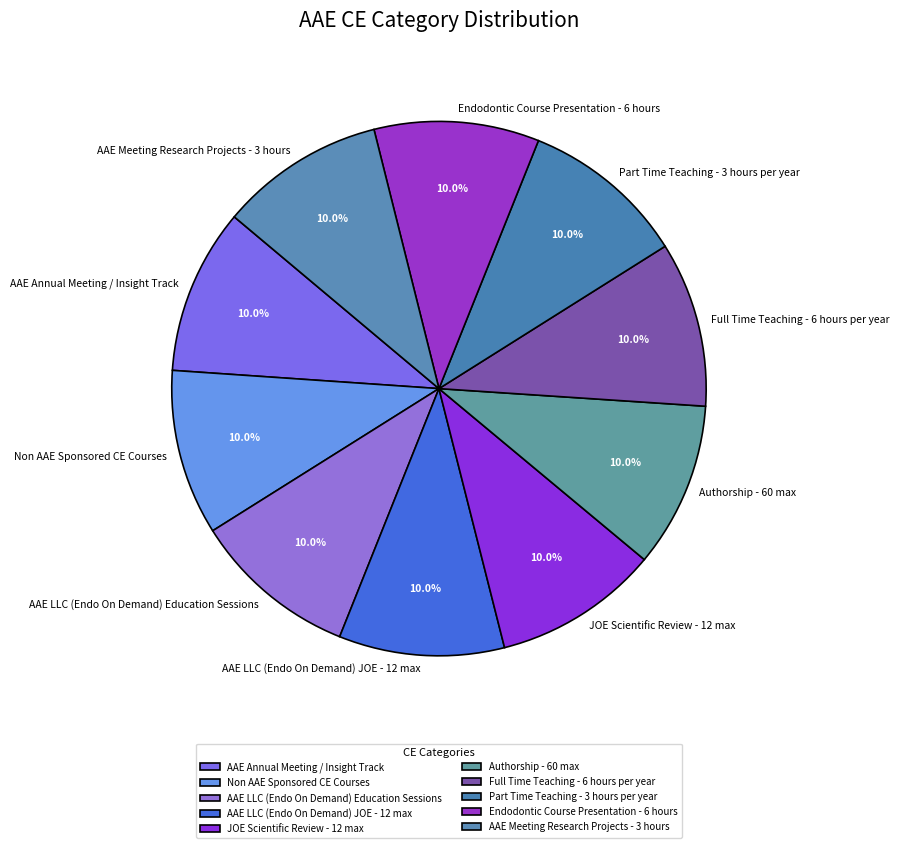

To the nearest percent, what is the combined percentage of Authorship - 60 max and Endodontic Course Presentation - 6 hours?

20%